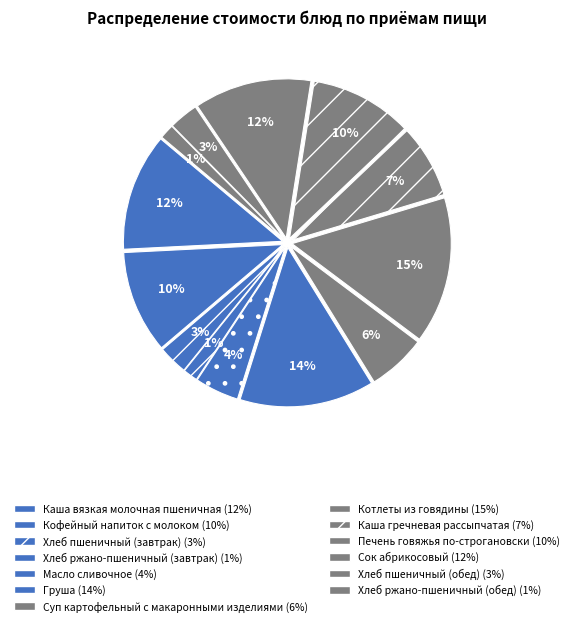

True or false: Хлеб пшеничный (завтрак) accounts for 14% of the total.

False